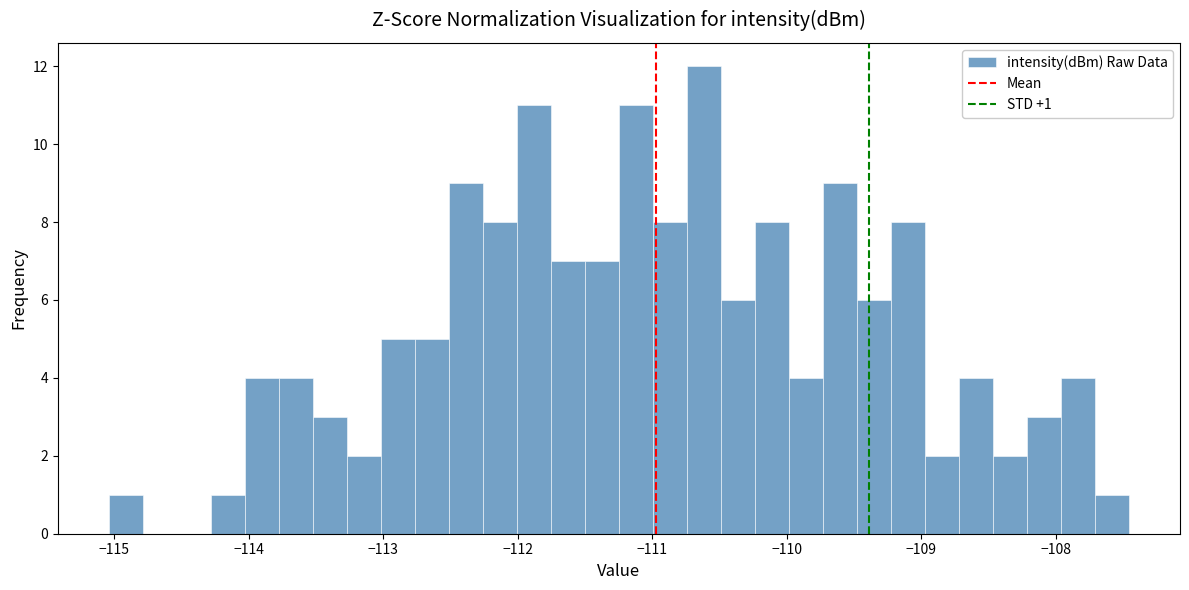

Around what value on the x-axis is the tallest bar? Give the approximate position of its centre, as read against the axis.

-110.6